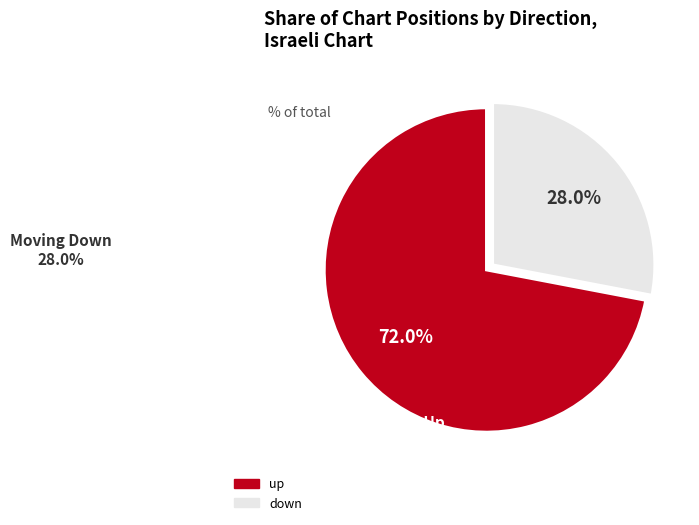

Approximately how many times larger is the value at down compared to up?

0.4